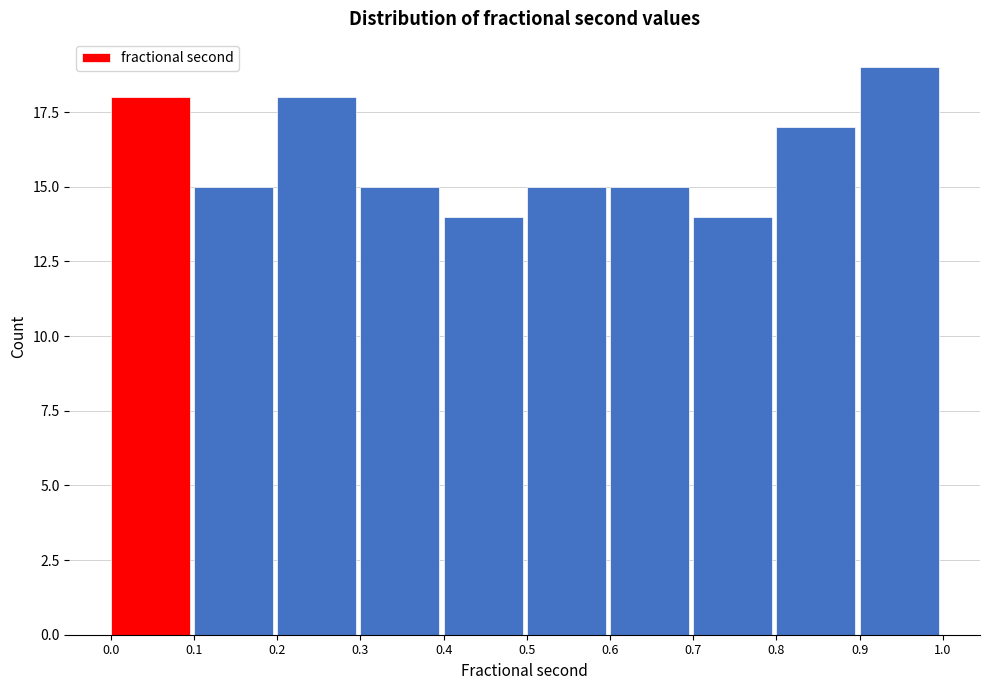

Reading left to right, list every bar in this chart as the range it spans on the x-axis followed by its height. The values are not printed on the chart, so give them approximately, as read against the axis.

0.0 to 0.1: 18
0.1 to 0.2: 15
0.2 to 0.3: 18
0.3 to 0.4: 15
0.4 to 0.5: 14
0.5 to 0.6: 15
0.6 to 0.7: 15
0.7 to 0.8: 14
0.8 to 0.9: 17
0.9 to 1.0: 19